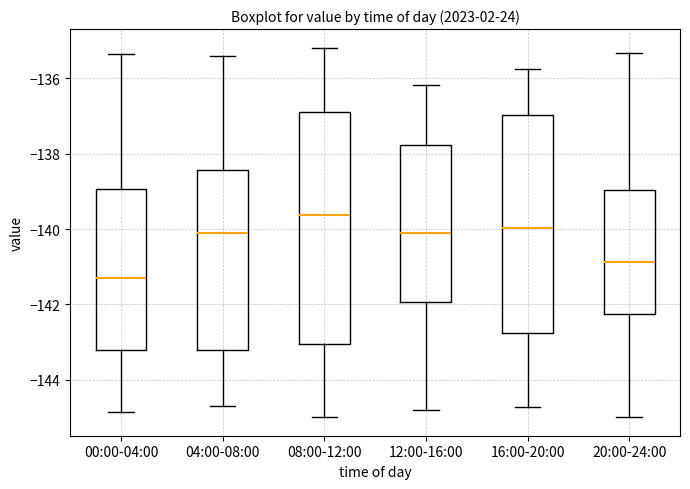

Reading left to right, transcribe this box plot: for each box, give where its median line is, the range the box spans, and where its two whiskers end, as read against the y-axis. The values are not printed on the chart, so give them approximately, as read against the axis.

00:00-04:00: median -141.4, box -143.2 to -139.0, whiskers -144.8 to -135.4
04:00-08:00: median -140.0, box -143.2 to -138.4, whiskers -144.8 to -135.4
08:00-12:00: median -139.6, box -143.0 to -136.8, whiskers -145.0 to -135.2
12:00-16:00: median -140.2, box -142.0 to -137.8, whiskers -144.8 to -136.2
16:00-20:00: median -140.0, box -142.8 to -137.0, whiskers -144.8 to -135.8
20:00-24:00: median -140.8, box -142.2 to -139.0, whiskers -145.0 to -135.4